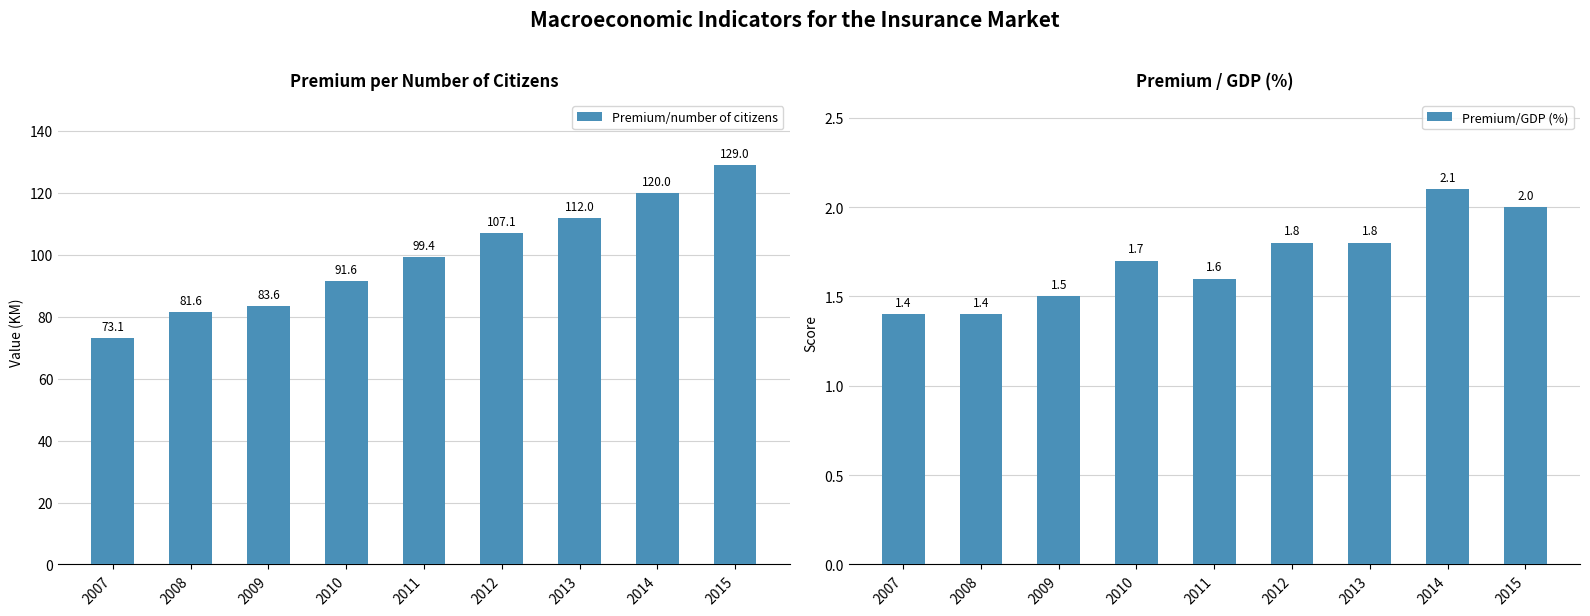

At how many categories does at least one series exceed 13?

9